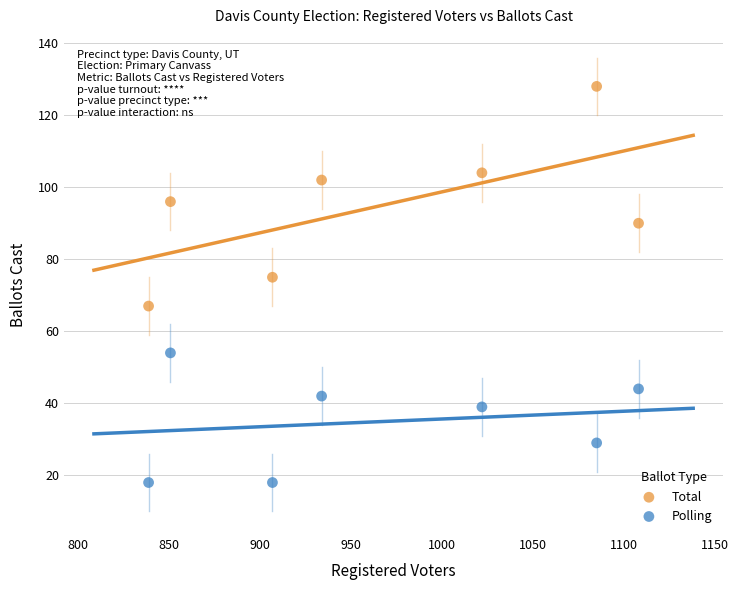

Which series has the widest spread of Y values?

Total